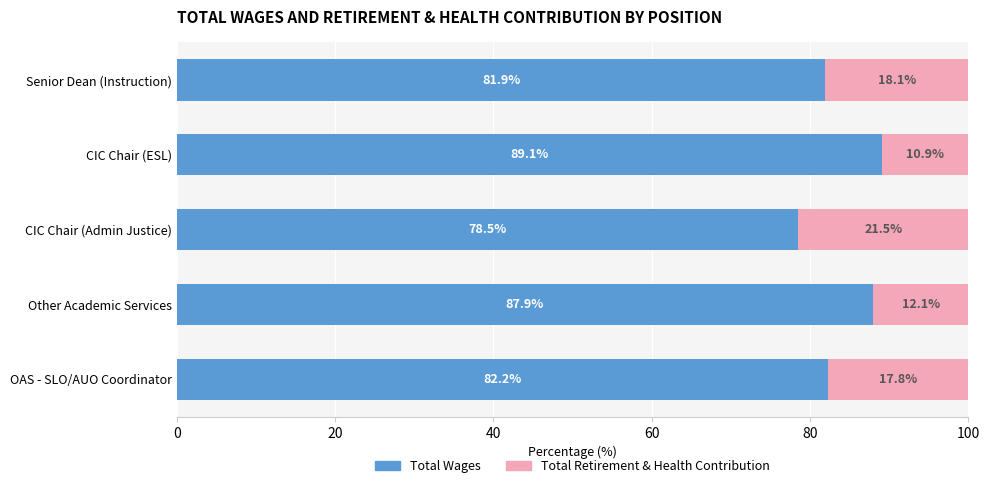

What value does the Total Wages series have at OAS - SLO/AUO Coordinator?

82.2